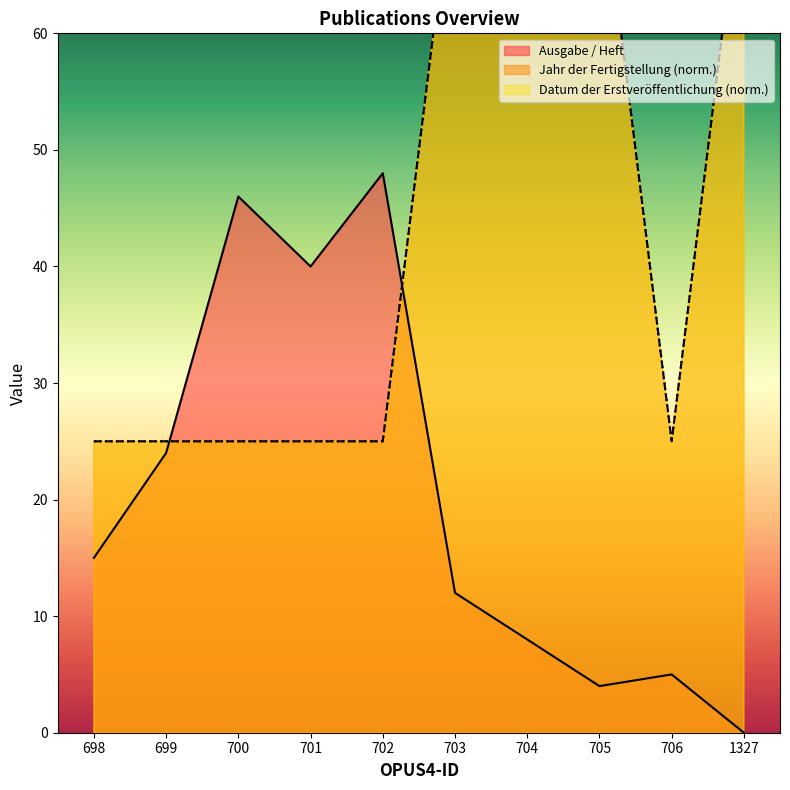

Between which two adjacent categories do Ausgabe / Heft and Jahr der Fertigstellung first intersect?

699 and 700